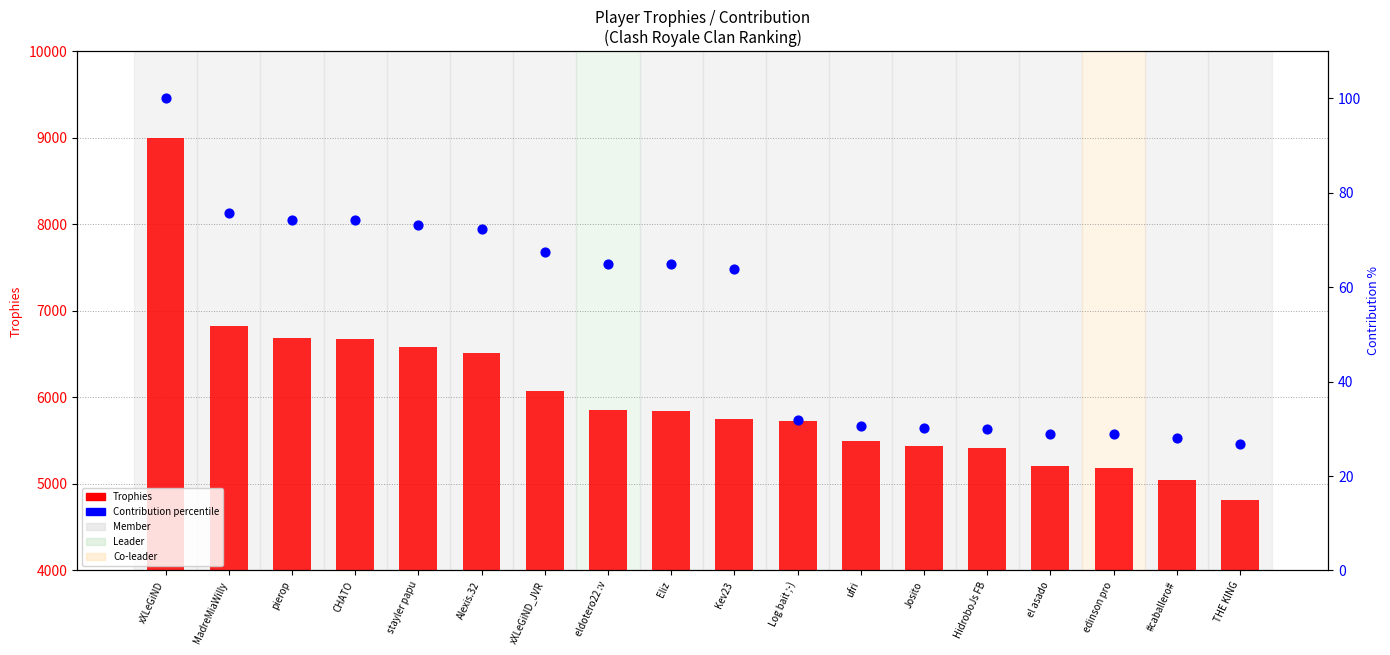

Which series reaches the minimum Y coordinate?

Contribution percentile